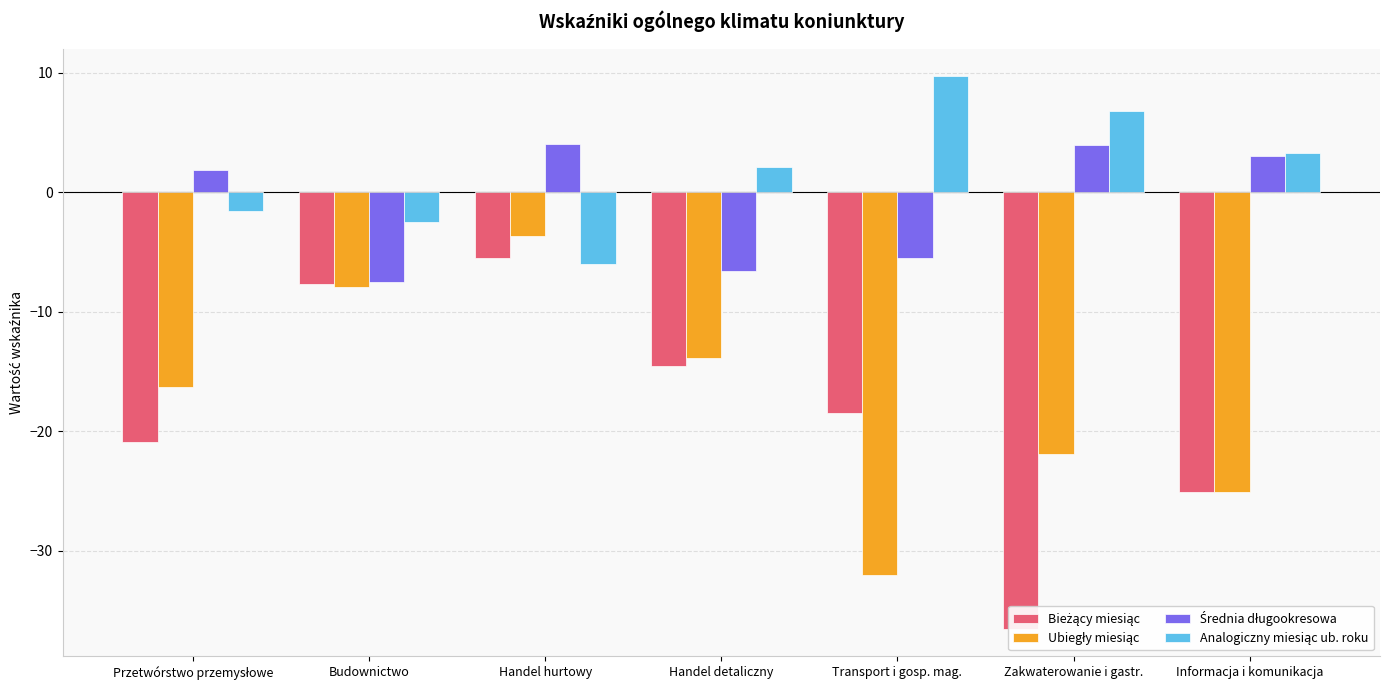

How many bars are there in total?

28